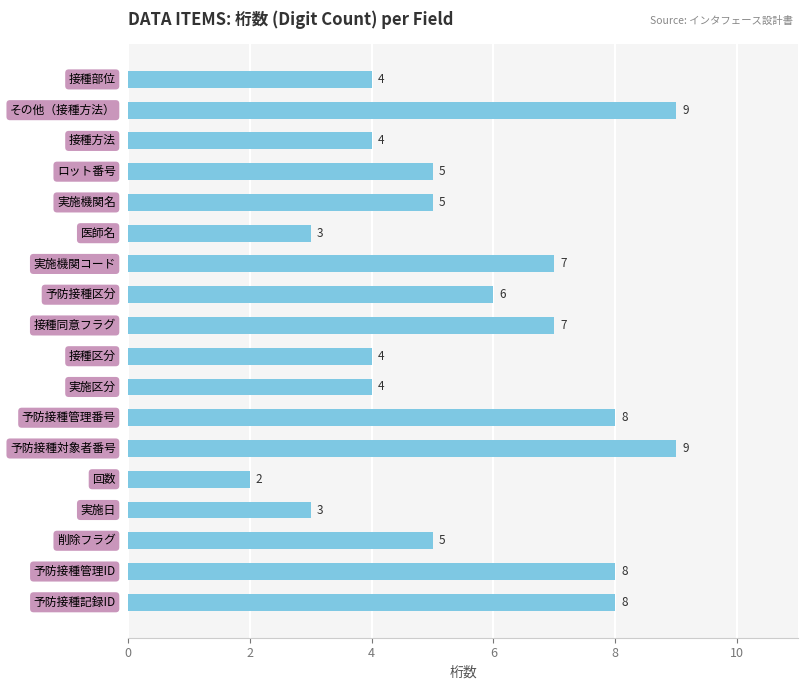

Reading bottom to top, what are all the values shown in this chart?

8	8	5	3	2	9	8	4	4	7	6	7	3	5	5	4	9	4